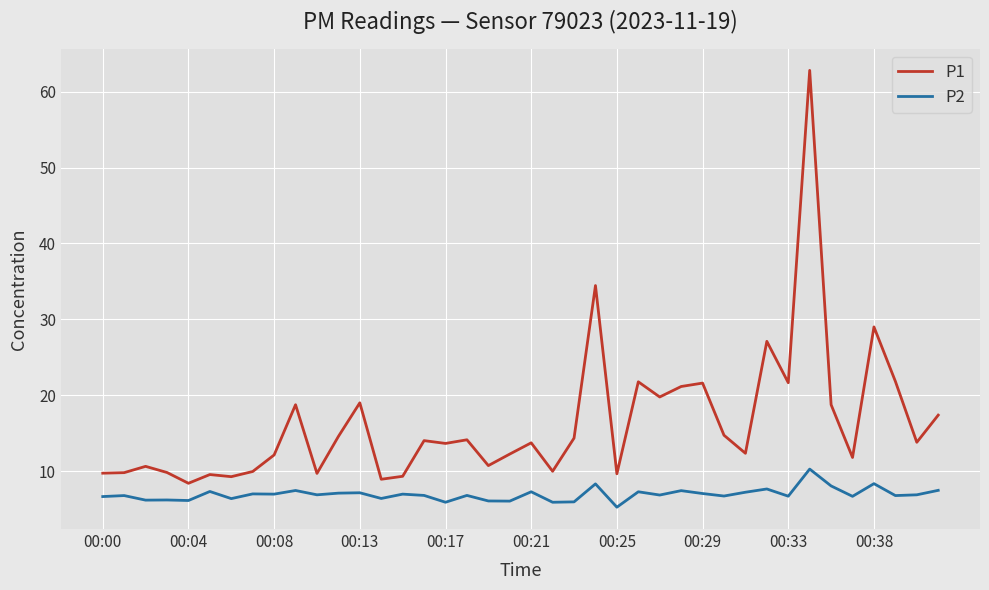

Rank the series by their maximum value, from lowest to highest.

P2, P1